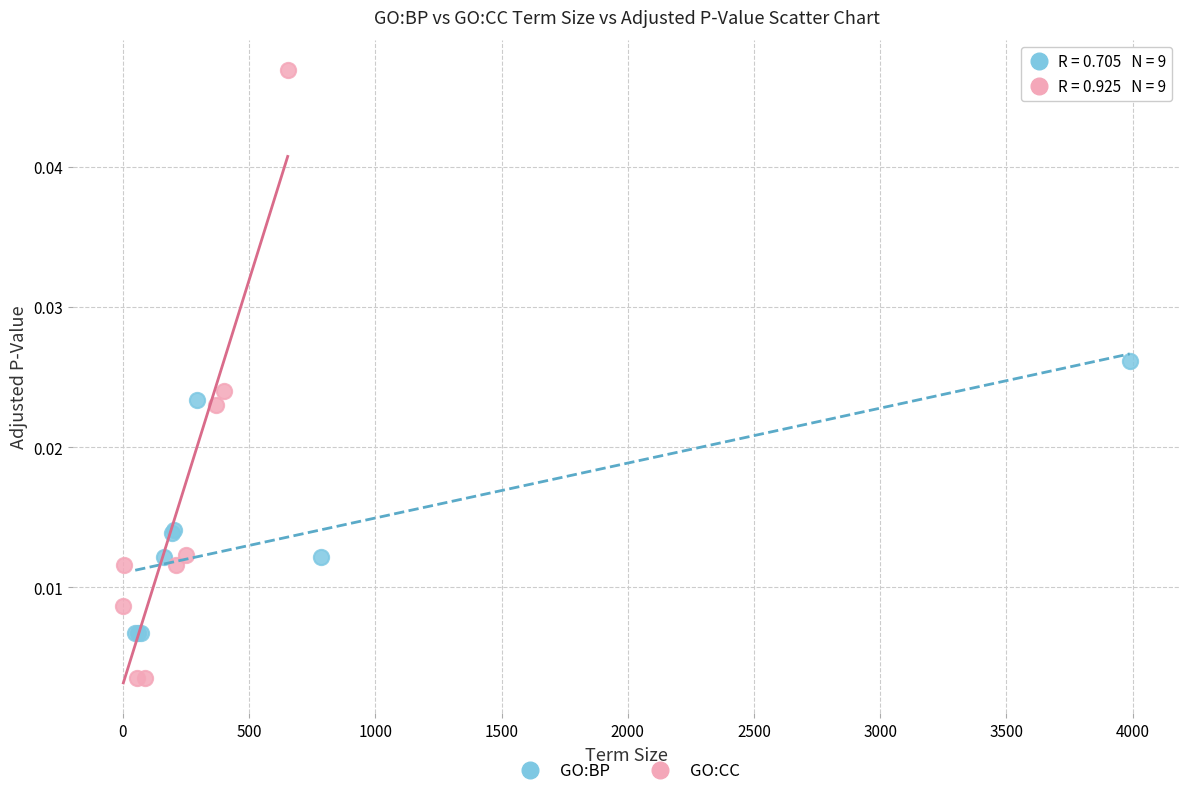

Which series reaches the maximum Y coordinate?

GO:CC